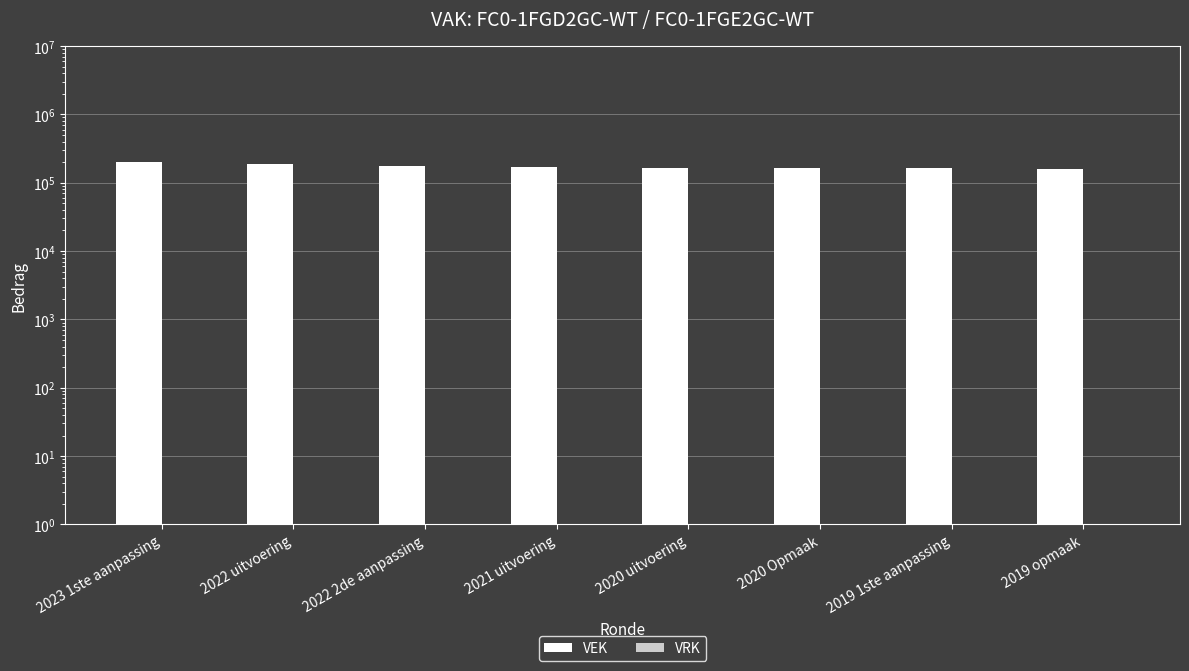

What value does the VEK series have at 2020 Opmaak?

163340.0